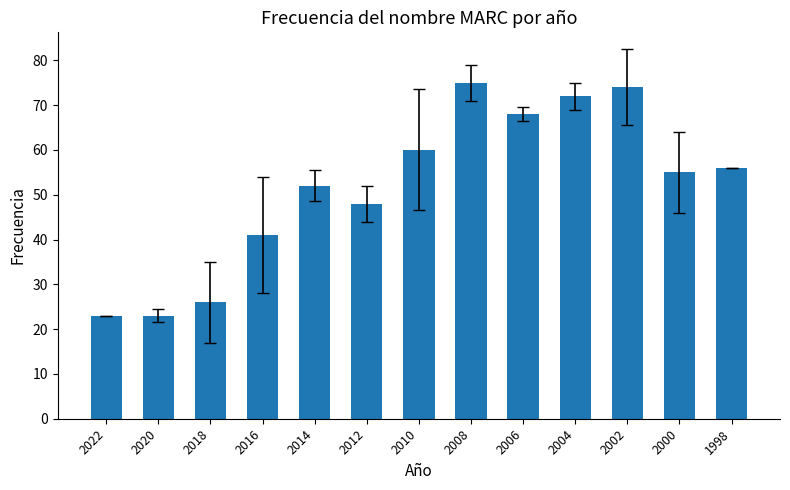

Approximately how many times larger is the value at 2006 compared to 2010?

1.1